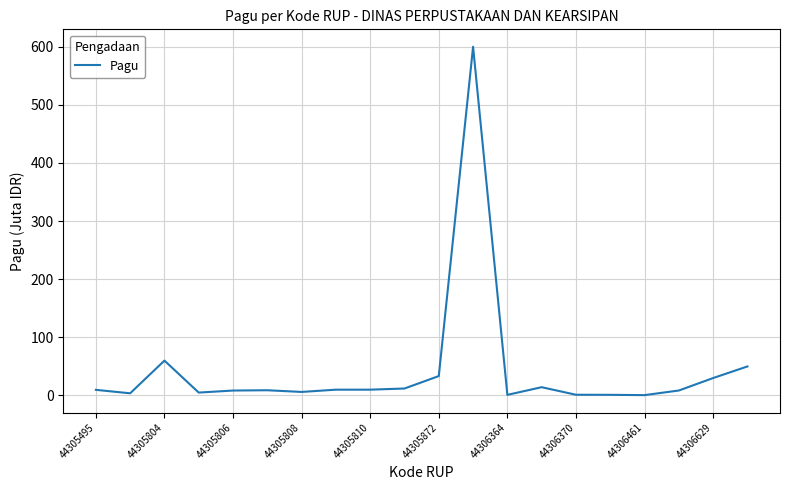

What is the greatest value displayed?

600.0